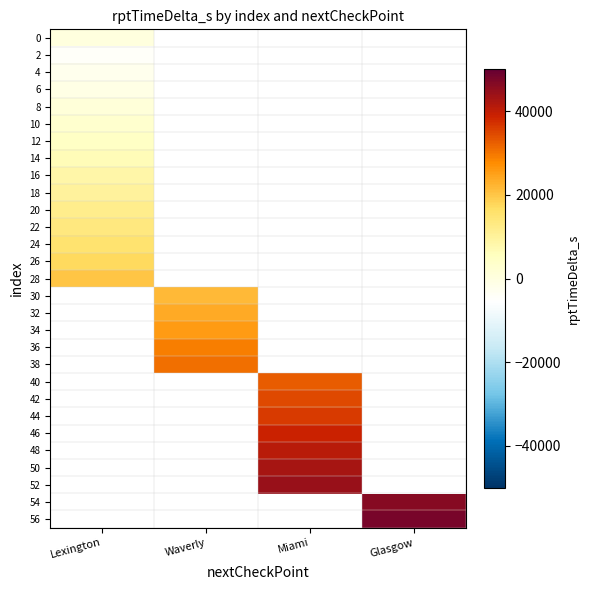

What is the minimum value shown in the chart?

-4417.0